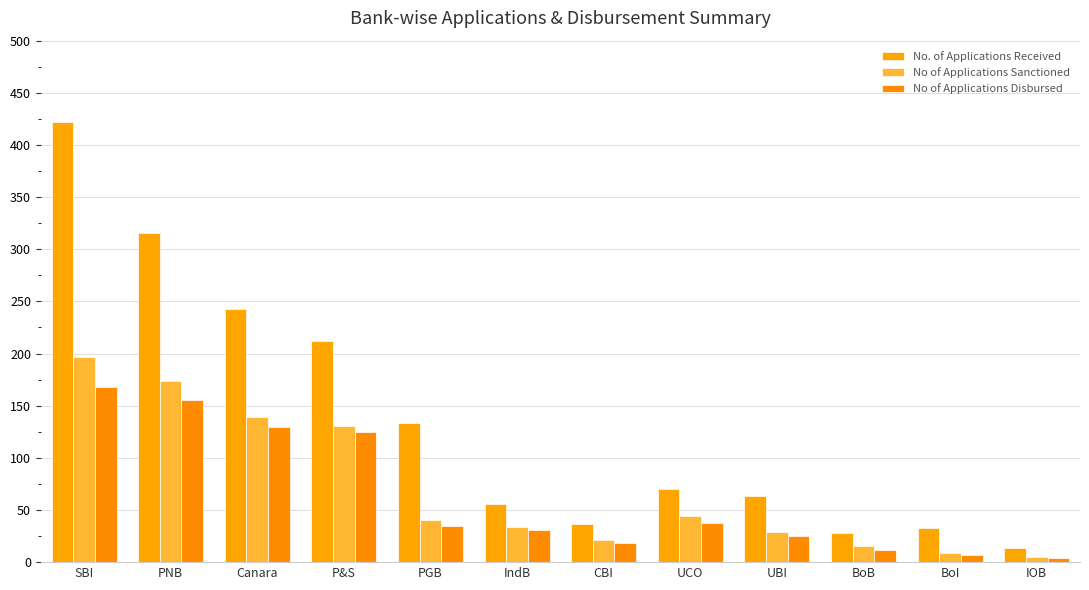

How many bars are there in each group?

3